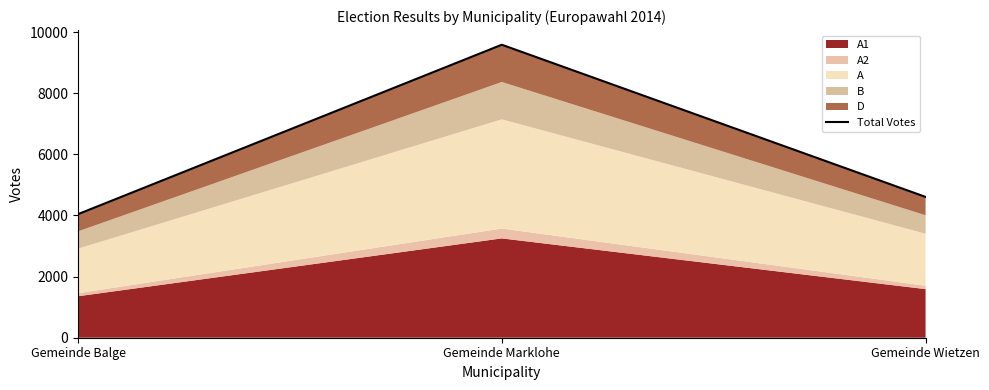

What is the value of the 1st point from the left?

4042